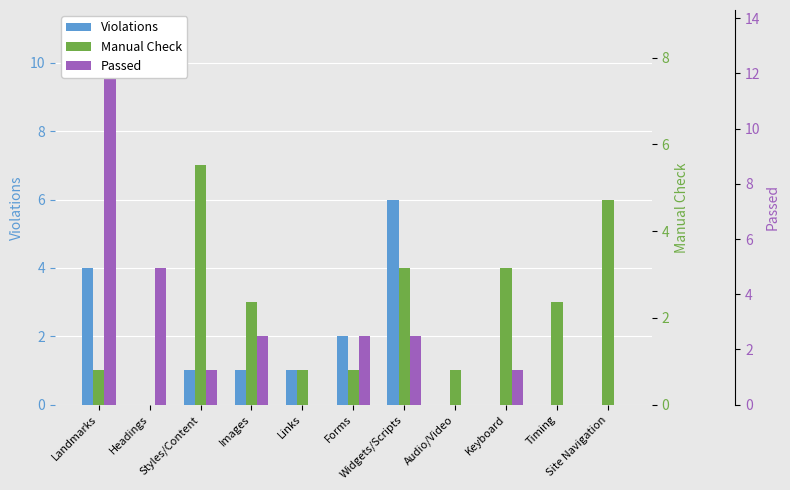

What is the difference between the Violations values at Keyboard and Links?

1